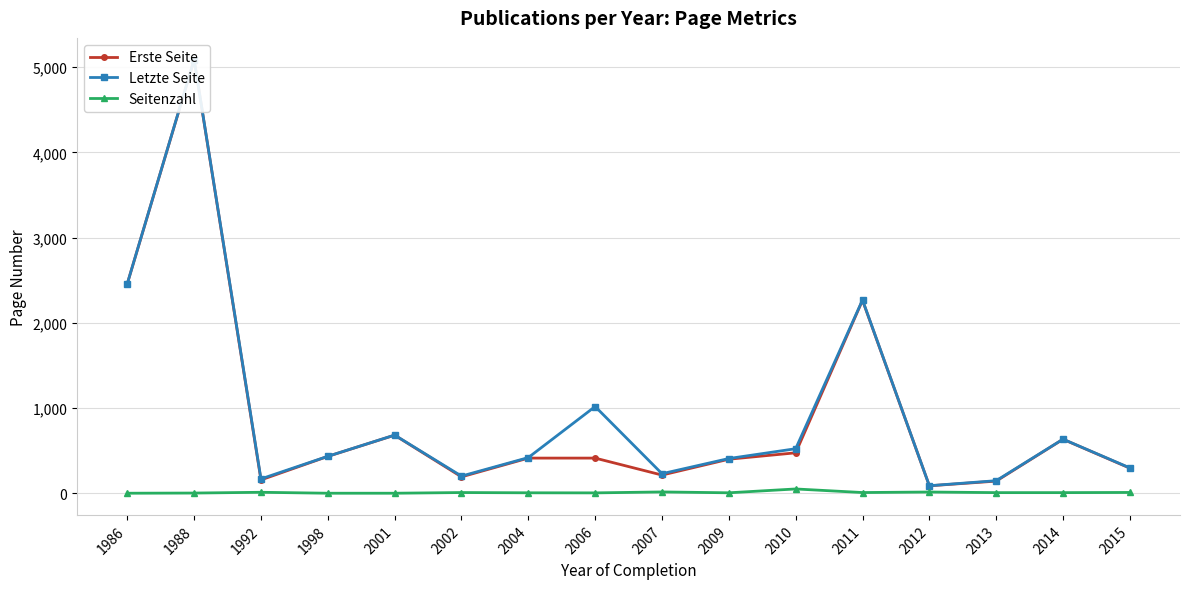

What is the maximum value for Seitenzahl?

51